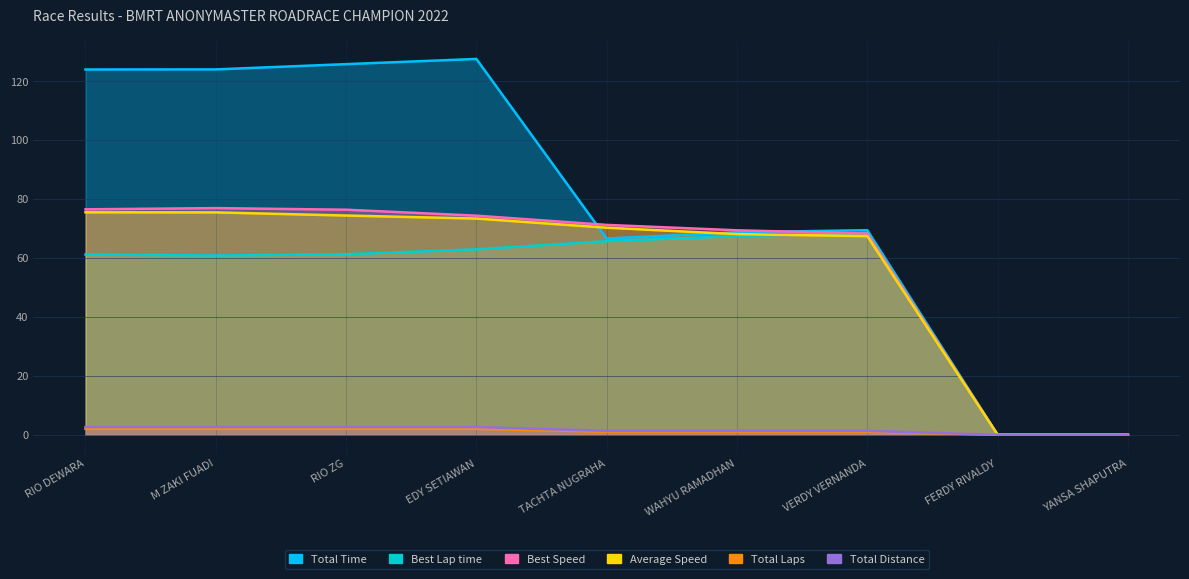

List the labels in order of Total Laps value, smallest first.

FERDY RIVALDY, YANSA SHAPUTRA, TACHTA NUGRAHA, WAHYU RAMADHAN, VERDY VERNANDA, RIO DEWARA, M ZAKI FUADI, RIO ZG, EDY SETIAWAN